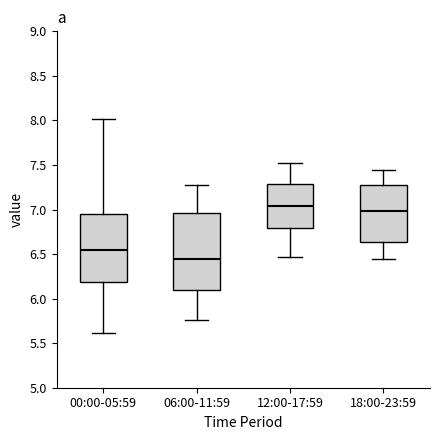

Reading left to right, read every box against the y-axis: the position of its median line, the range the box covers, and the ends of its whiskers. The values are not printed on the chart, so give them approximately, as read against the axis.

00:00-05:59: median 6.55, box 6.20 to 6.95, whiskers 5.60 to 8.00
06:00-11:59: median 6.45, box 6.10 to 6.95, whiskers 5.75 to 7.25
12:00-17:59: median 7.05, box 6.80 to 7.30, whiskers 6.45 to 7.50
18:00-23:59: median 7.00, box 6.65 to 7.25, whiskers 6.45 to 7.45